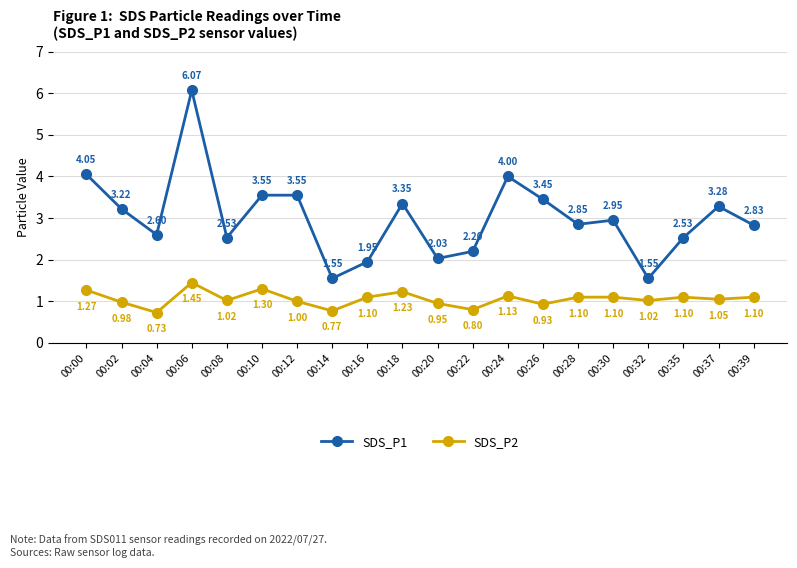

What are all the series names shown in the legend?

SDS_P1, SDS_P2